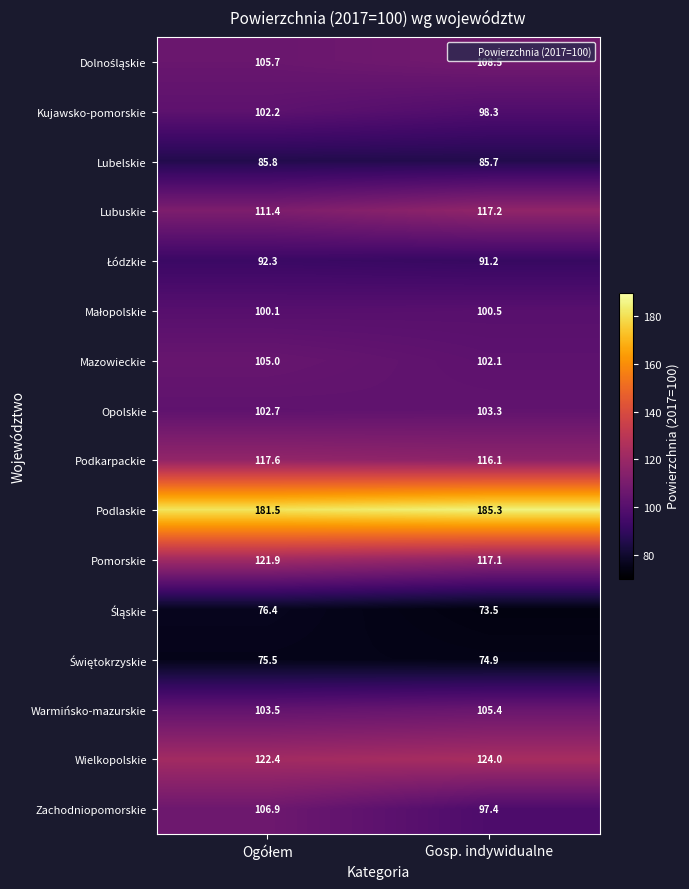

True or false: Zachodniopomorskie has a value of 97.4 at Gosp. indywidualne.

True